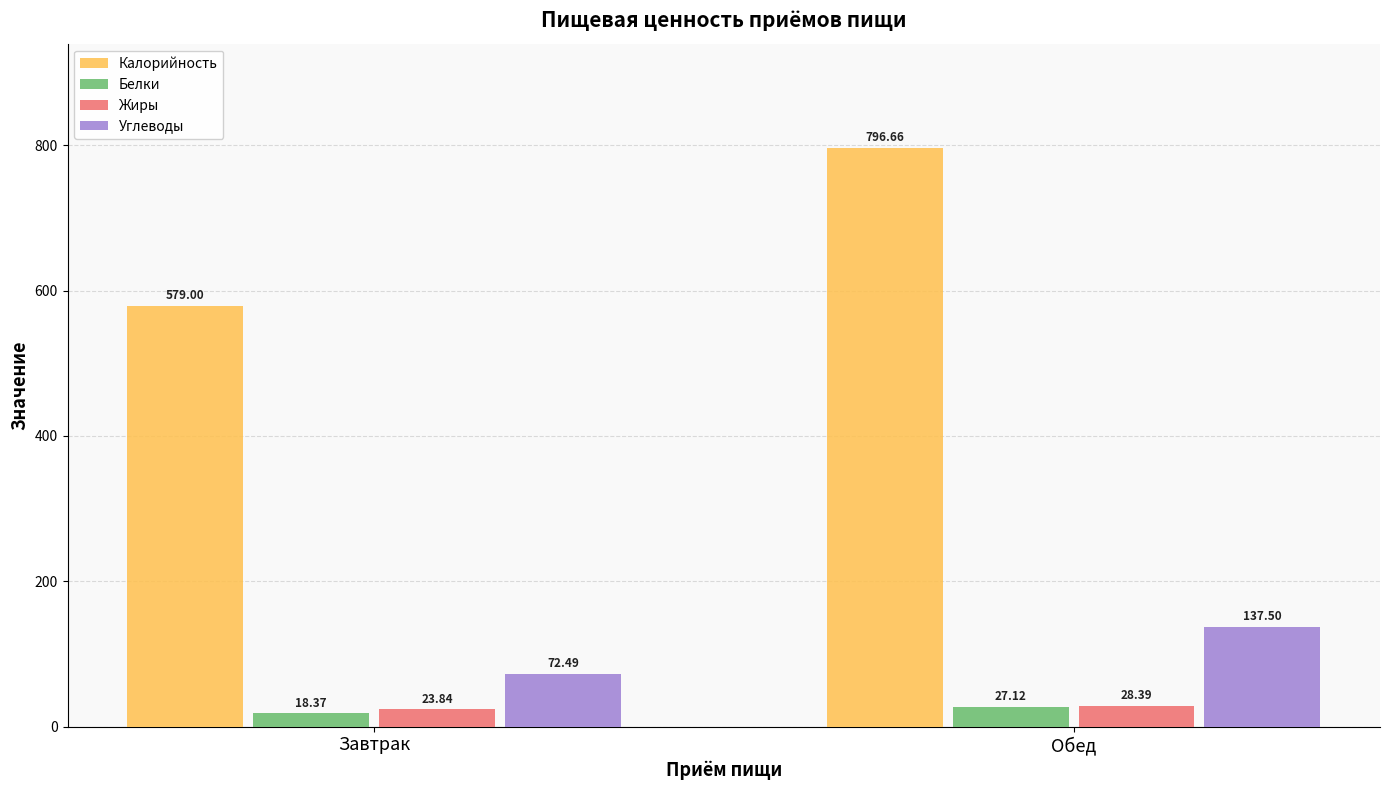

Rank the series at Завтрак from highest to lowest value.

Калорийность, Углеводы, Жиры, Белки